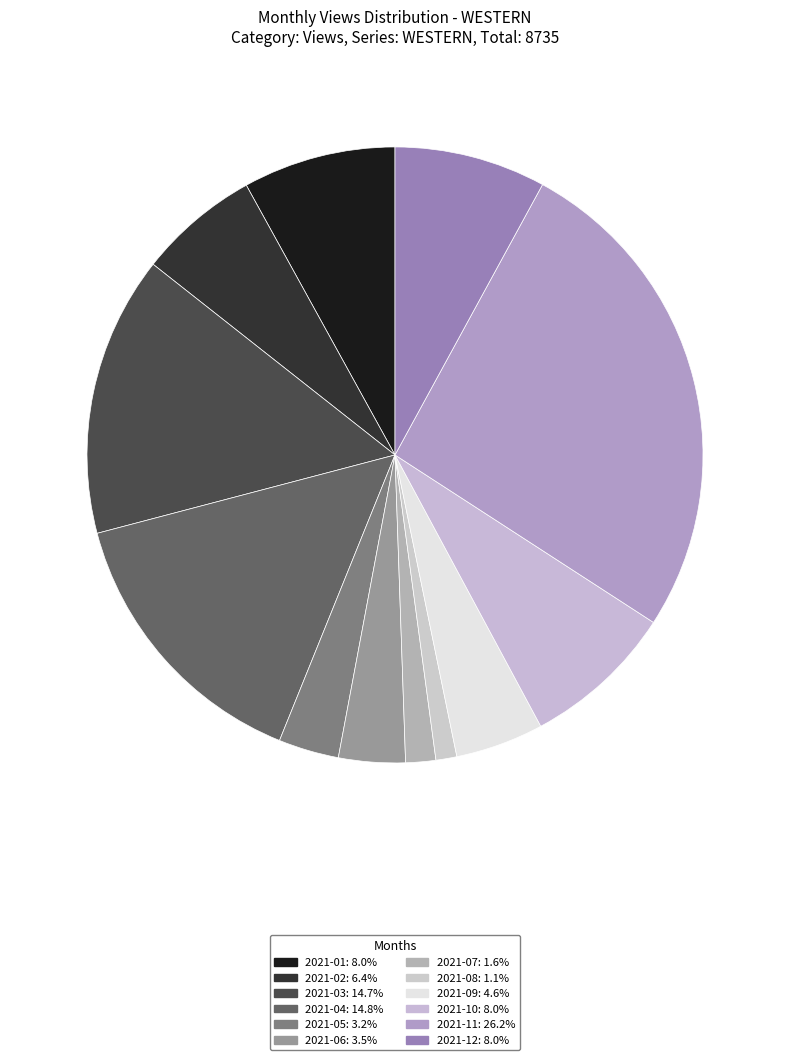

How many slices are in this pie chart?

12